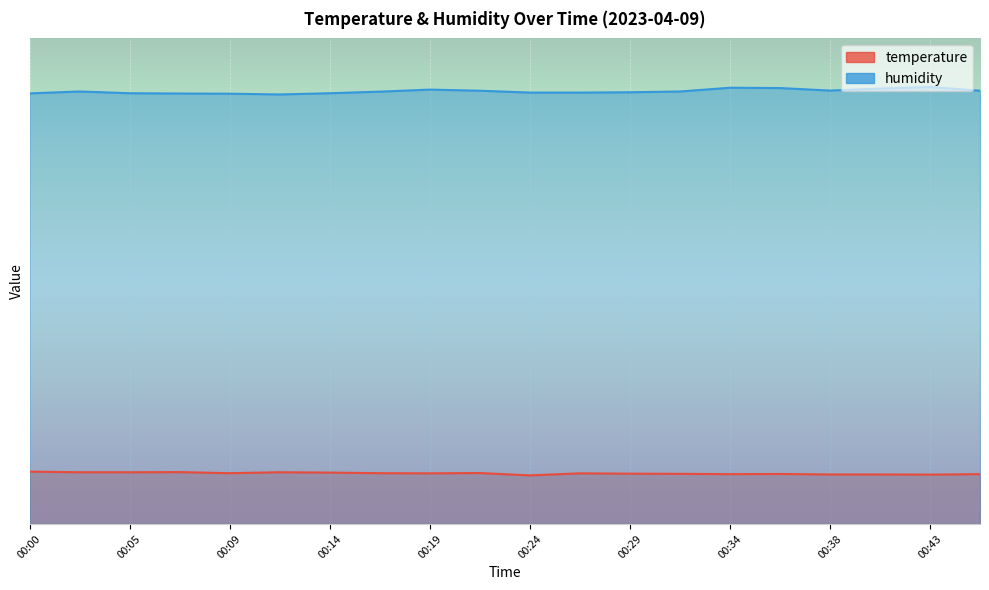

Which category has the lowest value across all series?

00:24